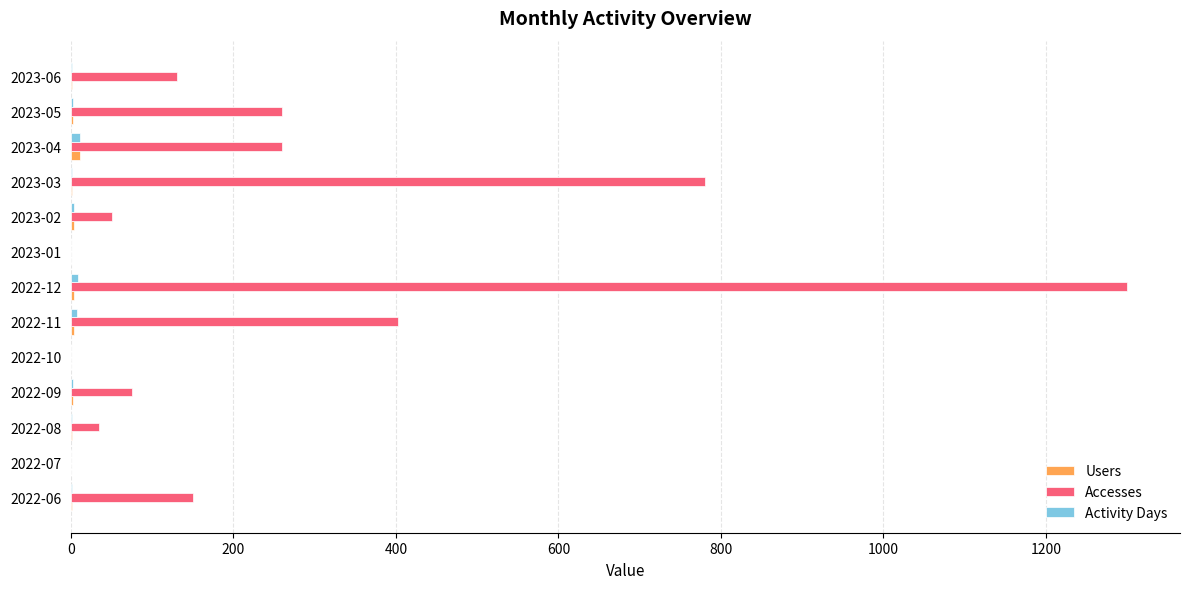

Which series changed the most between 2022-09 and 2023-05?

Accesses